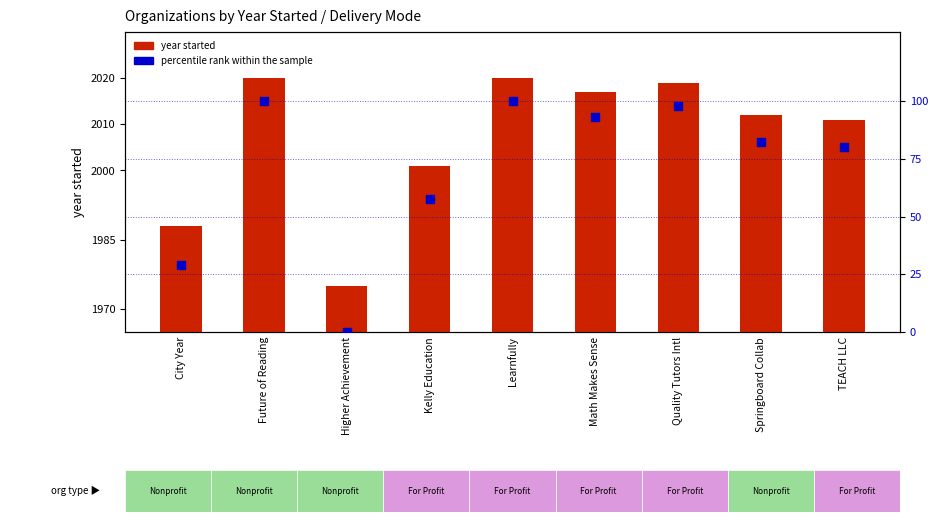

What are all the series names shown in the legend?

year started, percentile rank within the sample